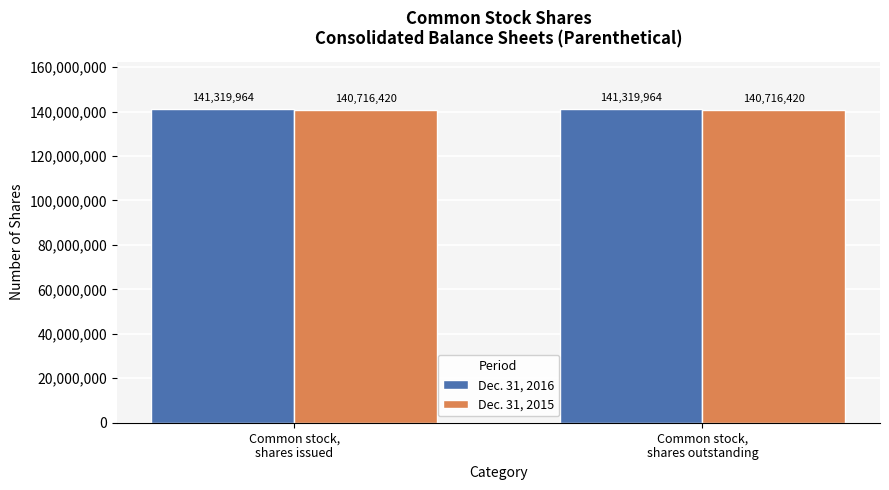

What is the label of the 1st bar from the left?

Common stock,
shares issued